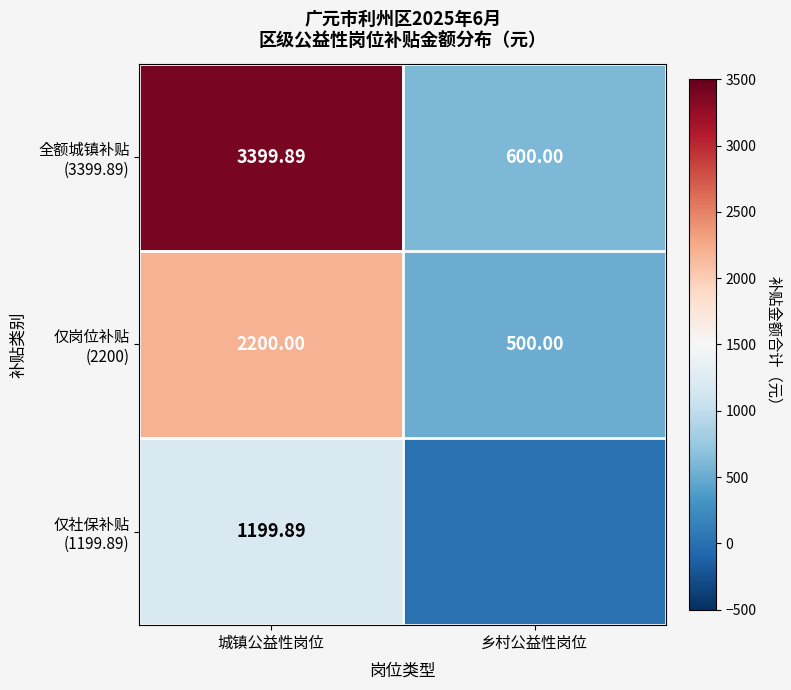

What is the difference between the maximum and minimum values in the 仅社保补贴 (1199.89) series?

1199.9